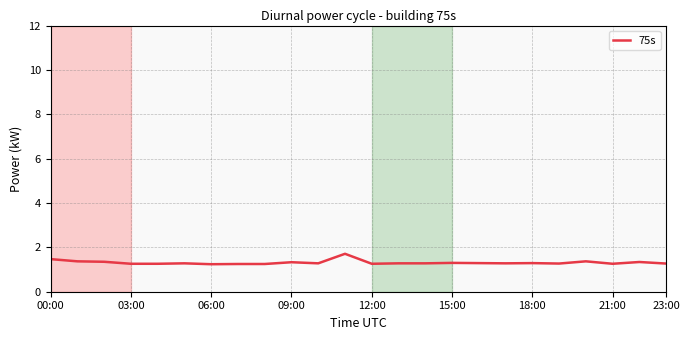

What is the difference between the maximum and minimum values?

0.5